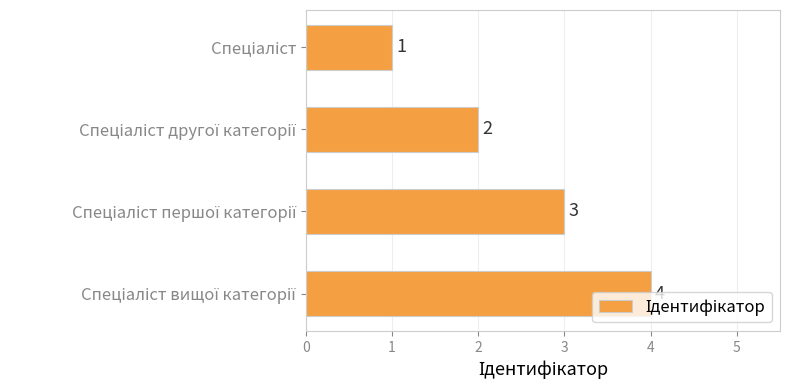

What is the greatest value displayed?

4